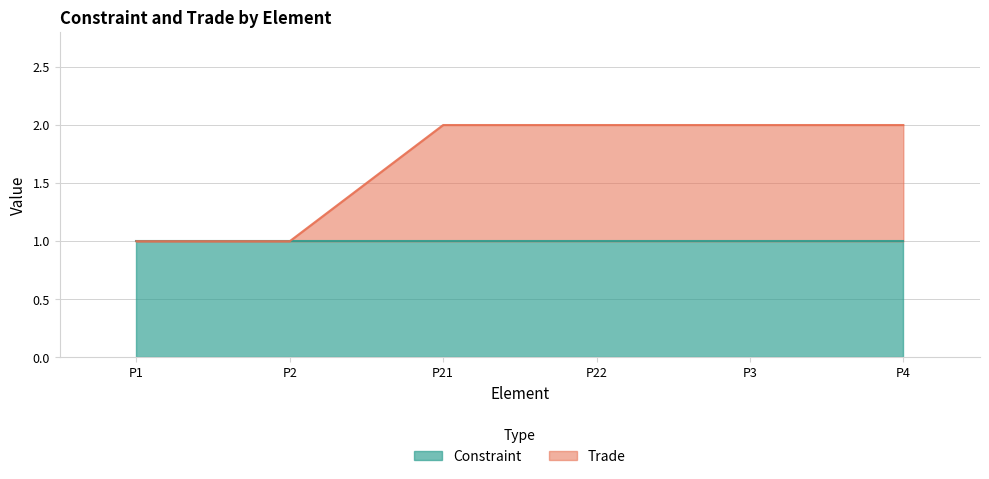

Does the chart display data point markers on the line(s)?

No